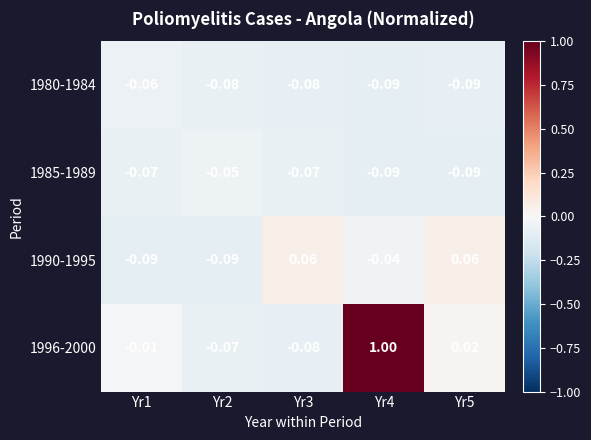

Is the value of 1980-1984 at Yr1 greater than the value of 1990-1995 at Yr1?

Yes